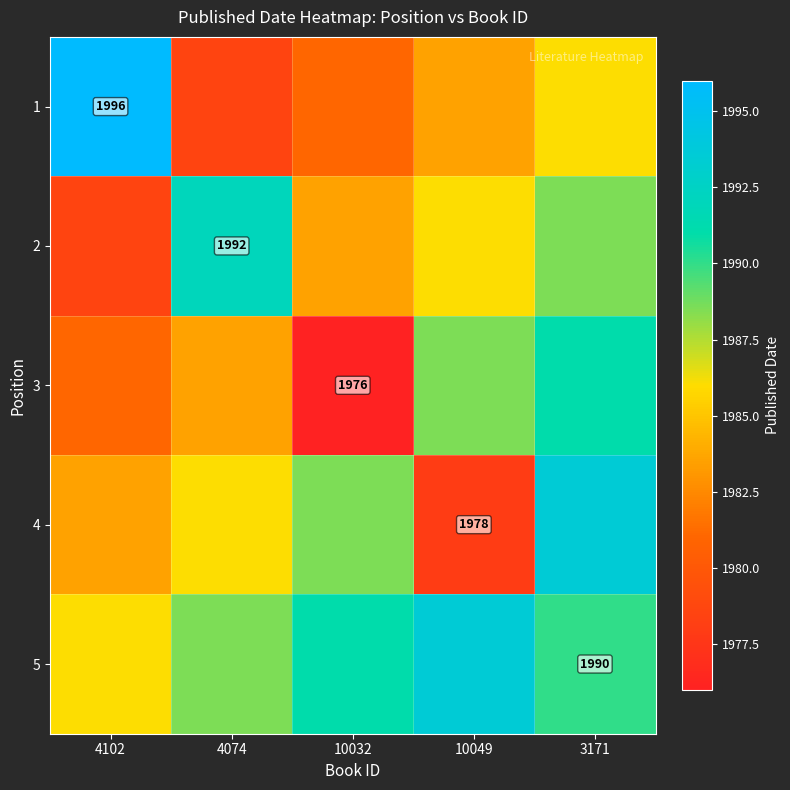

The 3 series shows 559.4 at 4102. True or false?

False